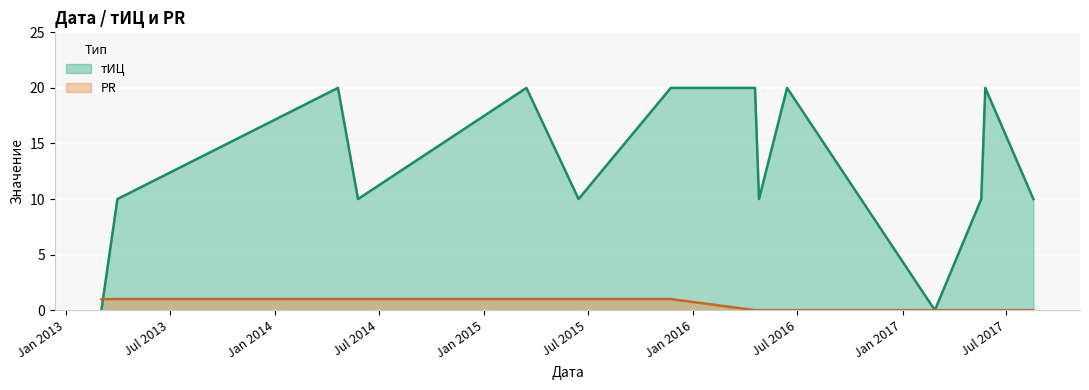

How many data points in тИЦ are less than 10?

2